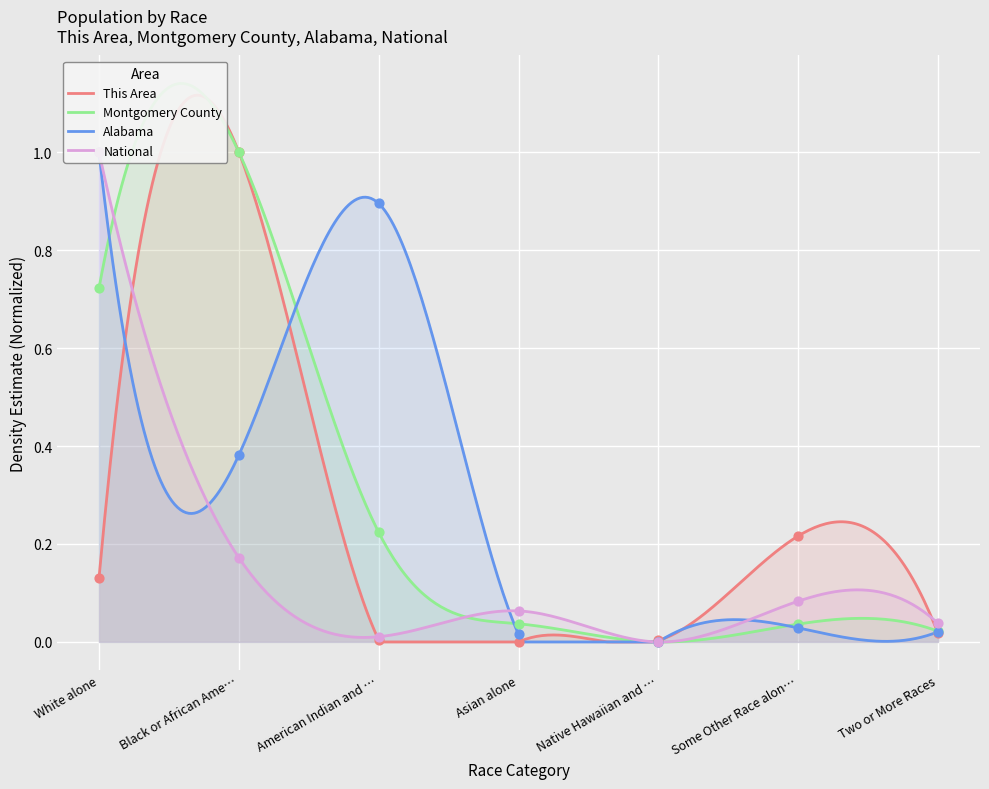

Which series has the largest Y range (max minus min)?

National